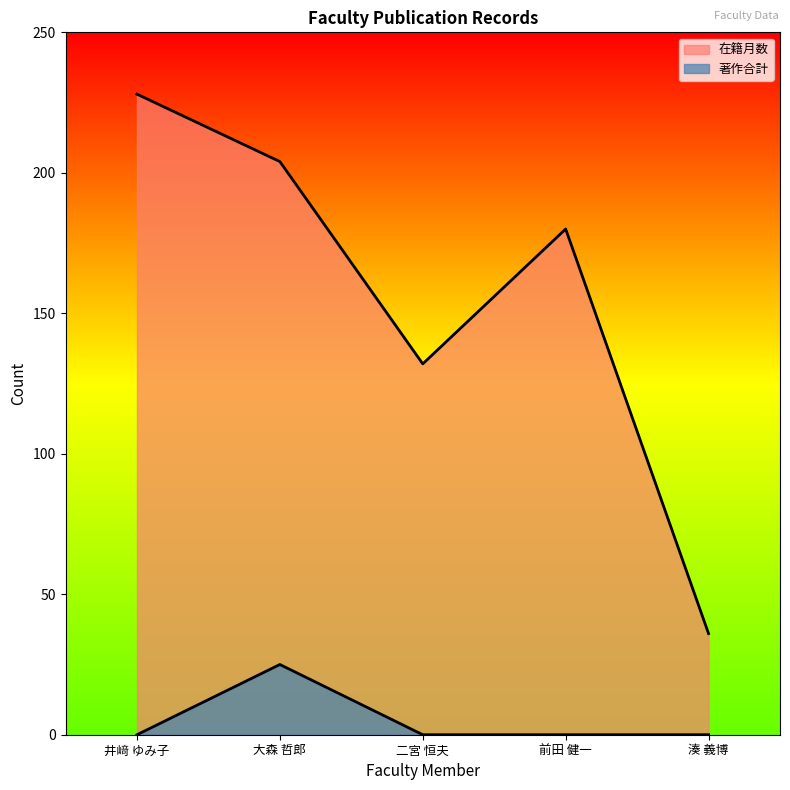

True or false: 著作合計 and 在籍月数 intersect in this chart.

False